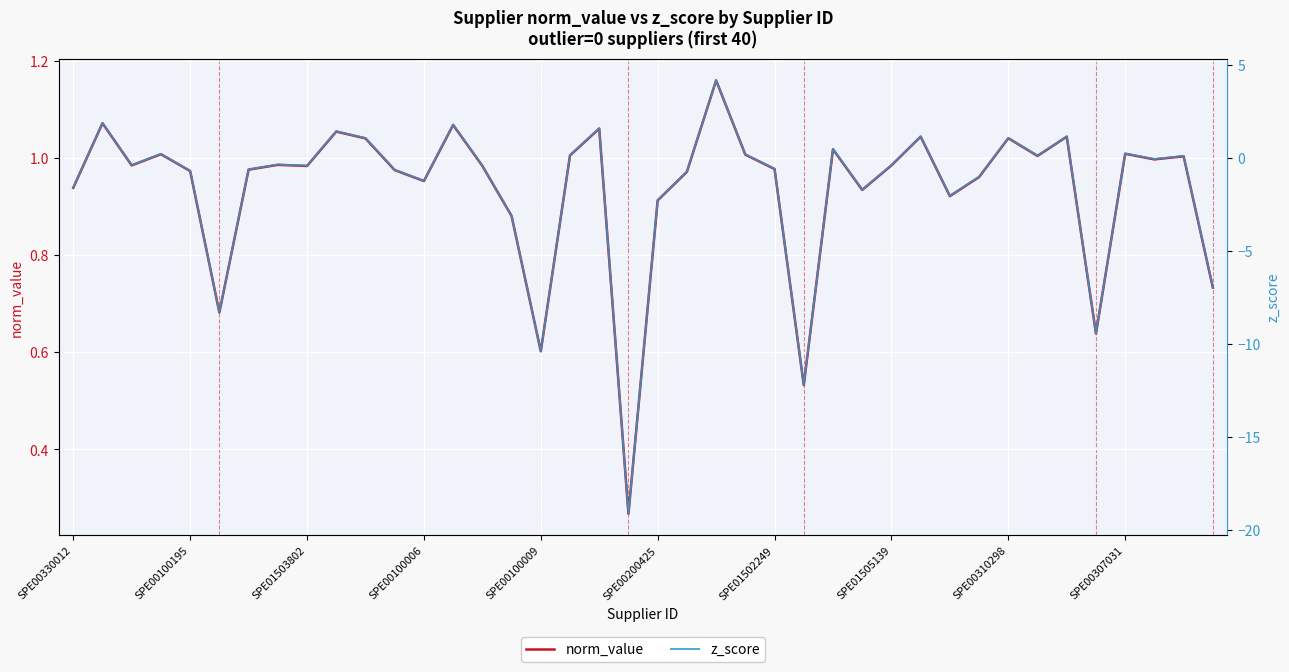

What is the value of the norm_value point at the 15th from the left?

1.0